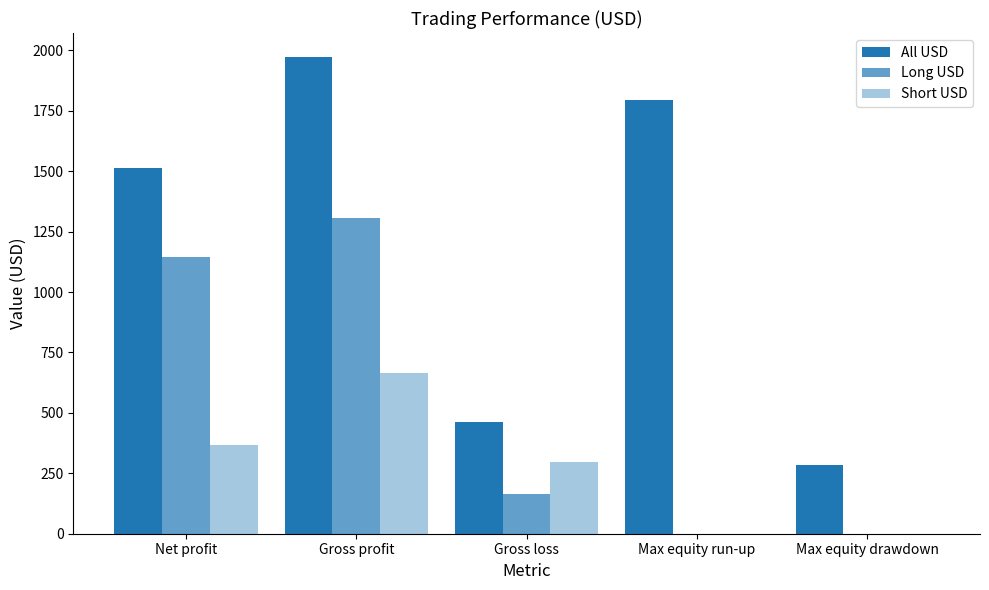

How many data points in Short USD are above 297?

3